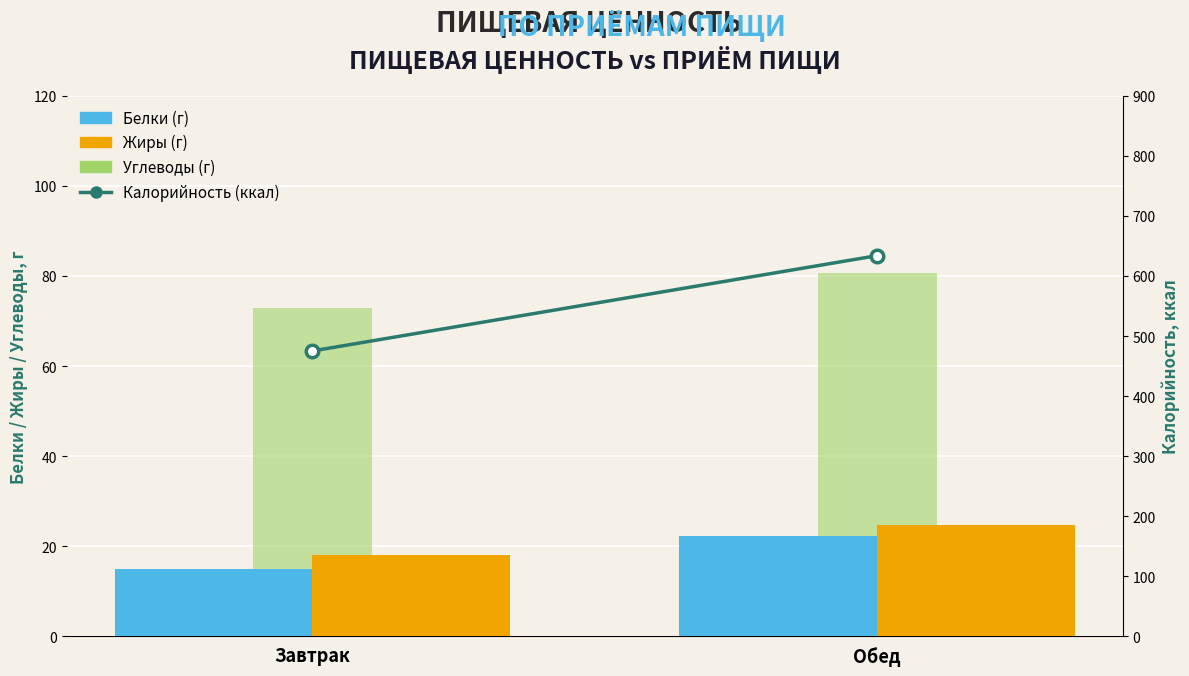

What is the total value across all series at Обед?

761.6